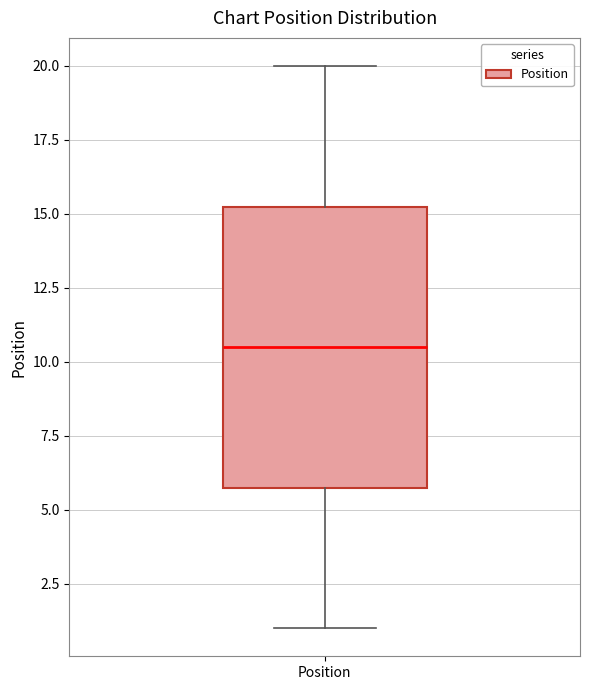

Read this box plot against the y-axis: the position of the median line, the range covered by the box, and the ends of both whiskers. The values are not printed on the chart, so give them approximately, as read against the axis.

median 10.5, box 6.0 to 15.5, whiskers 1.0 to 20.0